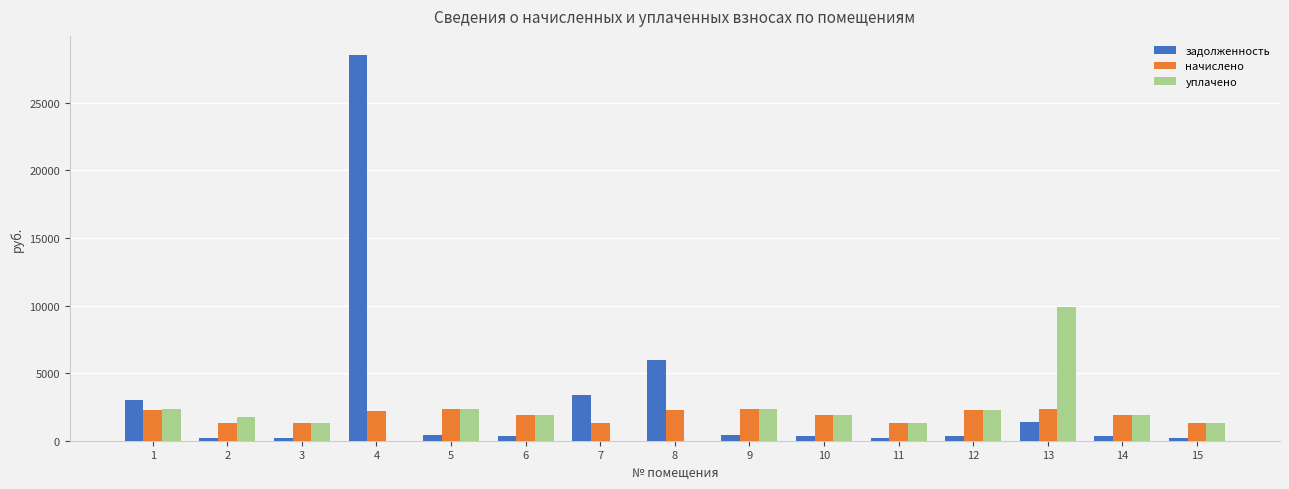

Is the value of начислено at 10 greater than the value of задолженность at 6?

Yes